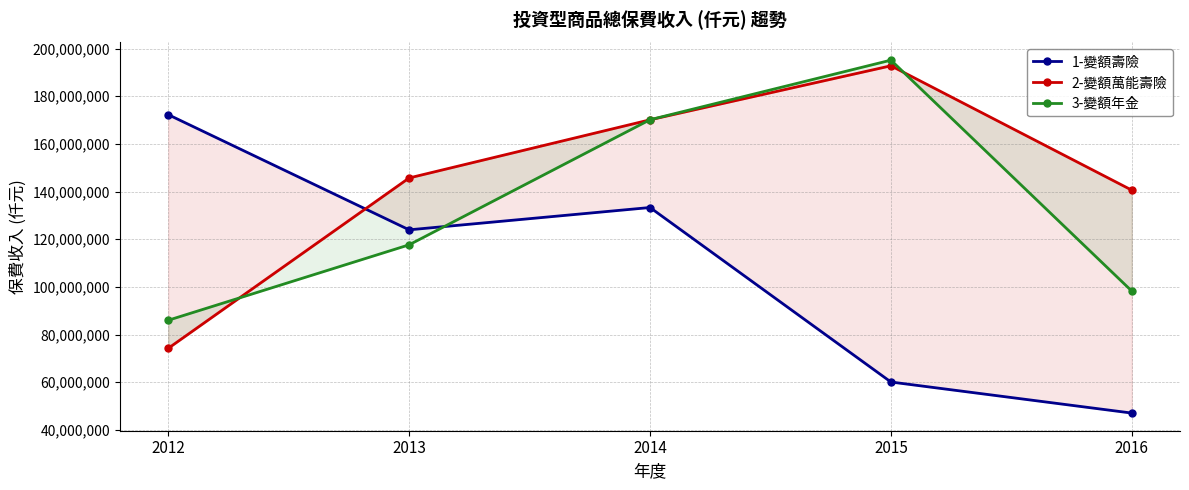

What is the difference between the second highest and second lowest values in the 1-變額壽險 series?

73239373